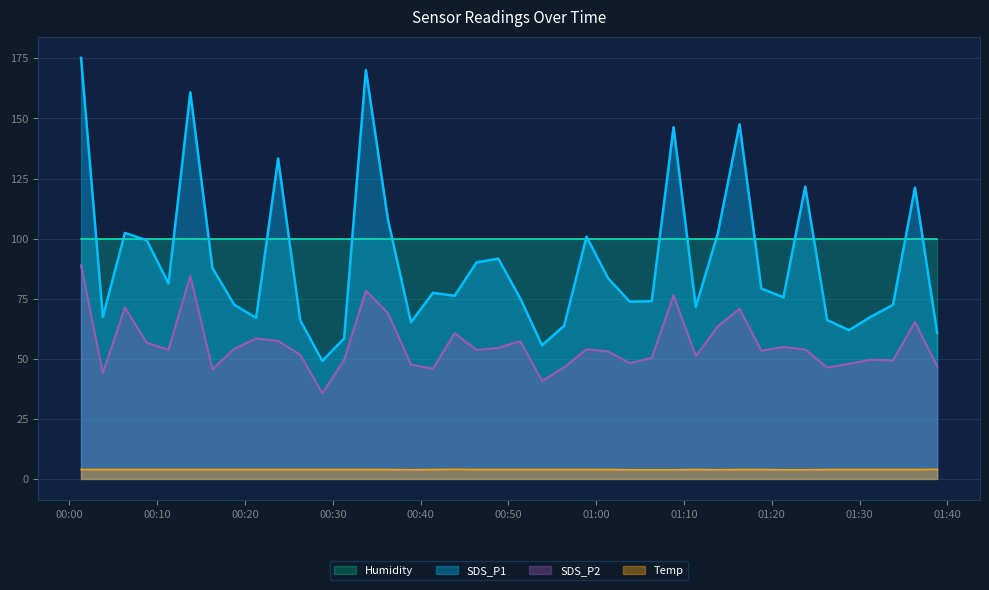

Rank the series by their maximum value, from lowest to highest.

Temp, SDS_P2, Humidity, SDS_P1